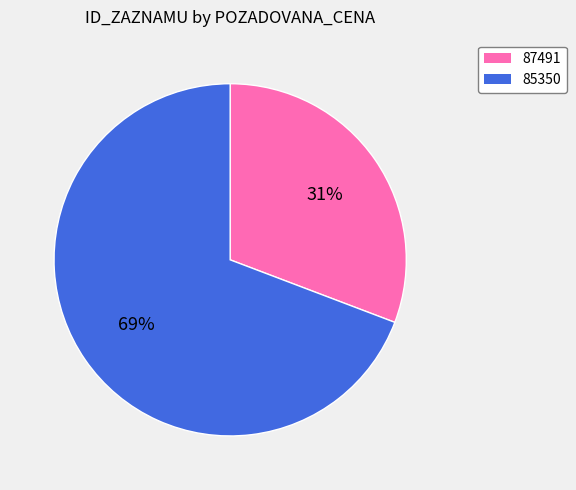

What is the smallest slice in the pie chart?

87491